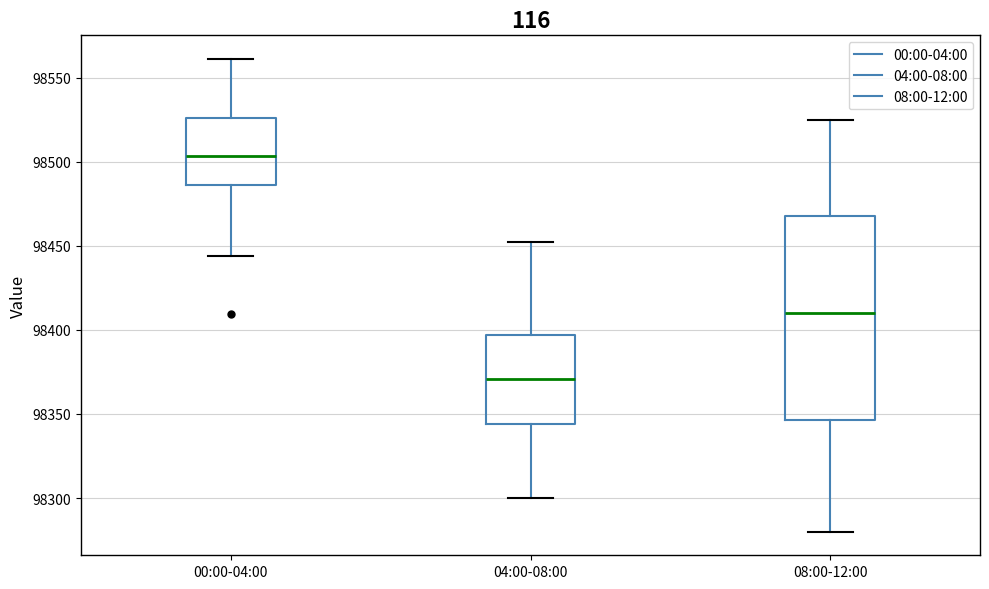

Where is the lower edge of the box for 04:00-08:00 on the y-axis? The values are not printed on the chart, so give them approximately, as read against the axis.

98345